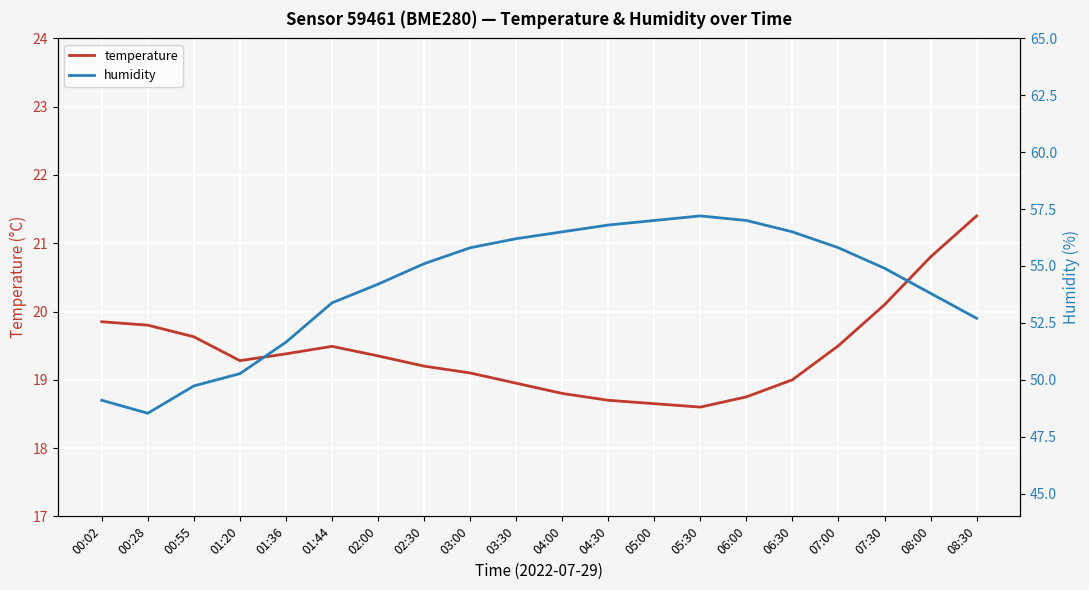

Reading left to right, what are all the values shown in this chart?

temperature: 19.9	19.8	19.6	19.3	19.4	19.5	19.4	19.2	19.1	18.9	18.8	18.7	18.6	18.6	18.8	19.0	19.5	20.1	20.8	21.4
humidity: 49.1	48.5	49.7	50.3	51.6	53.4	54.2	55.1	55.8	56.2	56.5	56.8	57.0	57.2	57.0	56.5	55.8	54.9	53.8	52.7